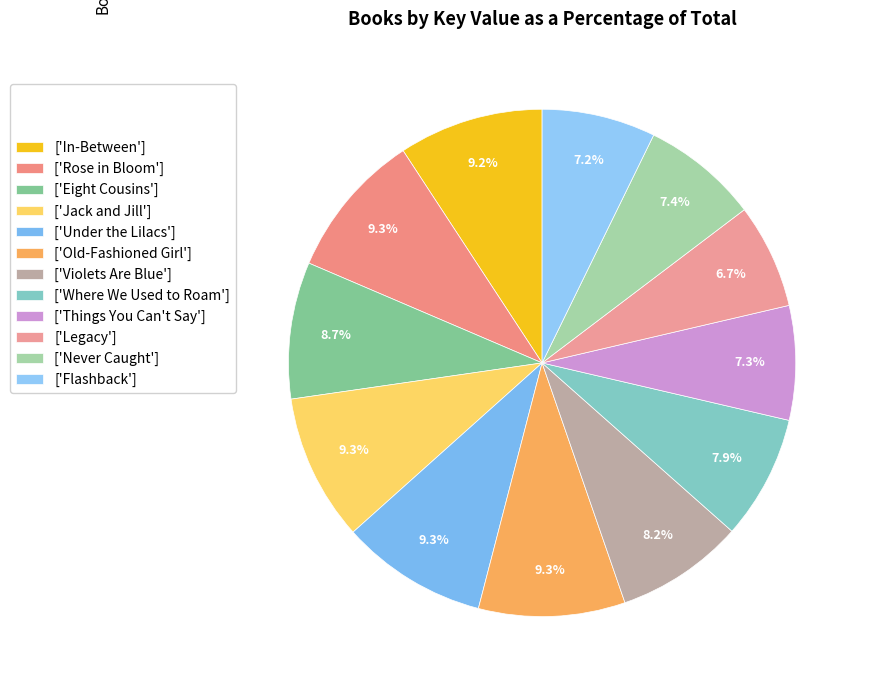

To the nearest percent, what is the difference between the largest and smallest slice percentages?

3%